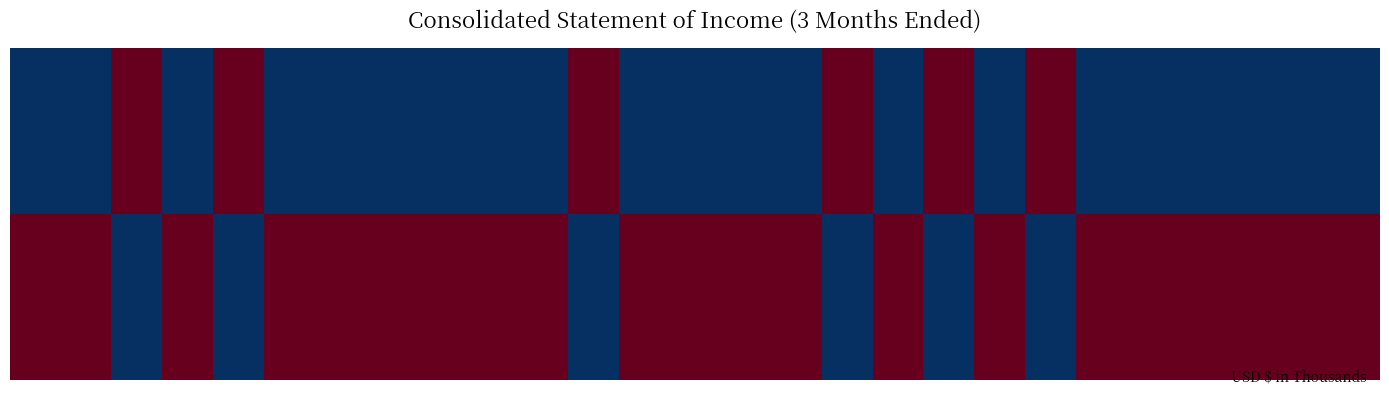

Rank the categories by Total interest expense value from highest to lowest.

Mar. 31, 2016, Mar. 31, 2015